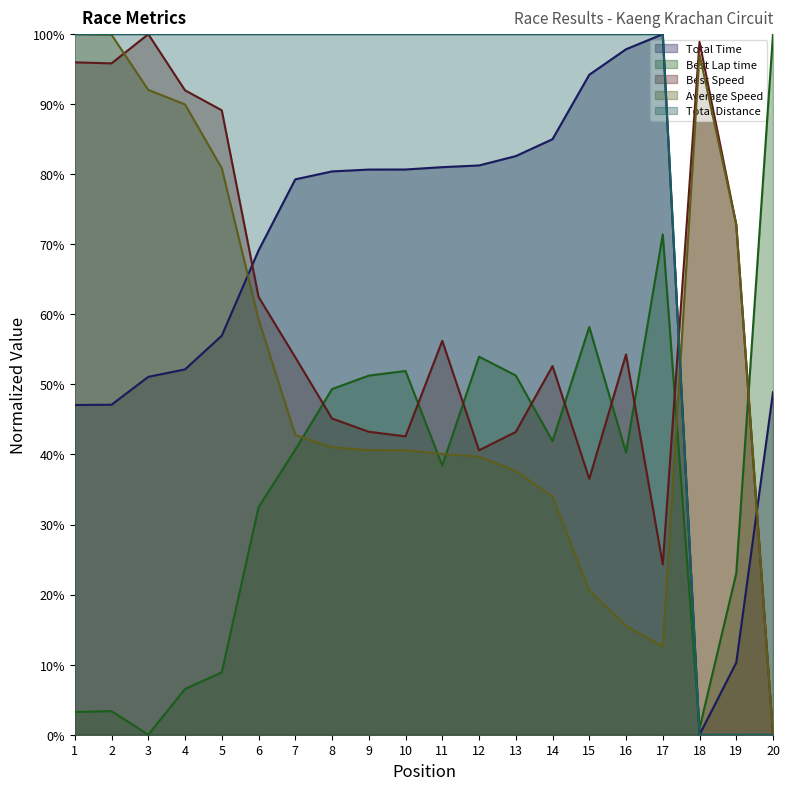

Which series has the widest spread of values?

Total Time